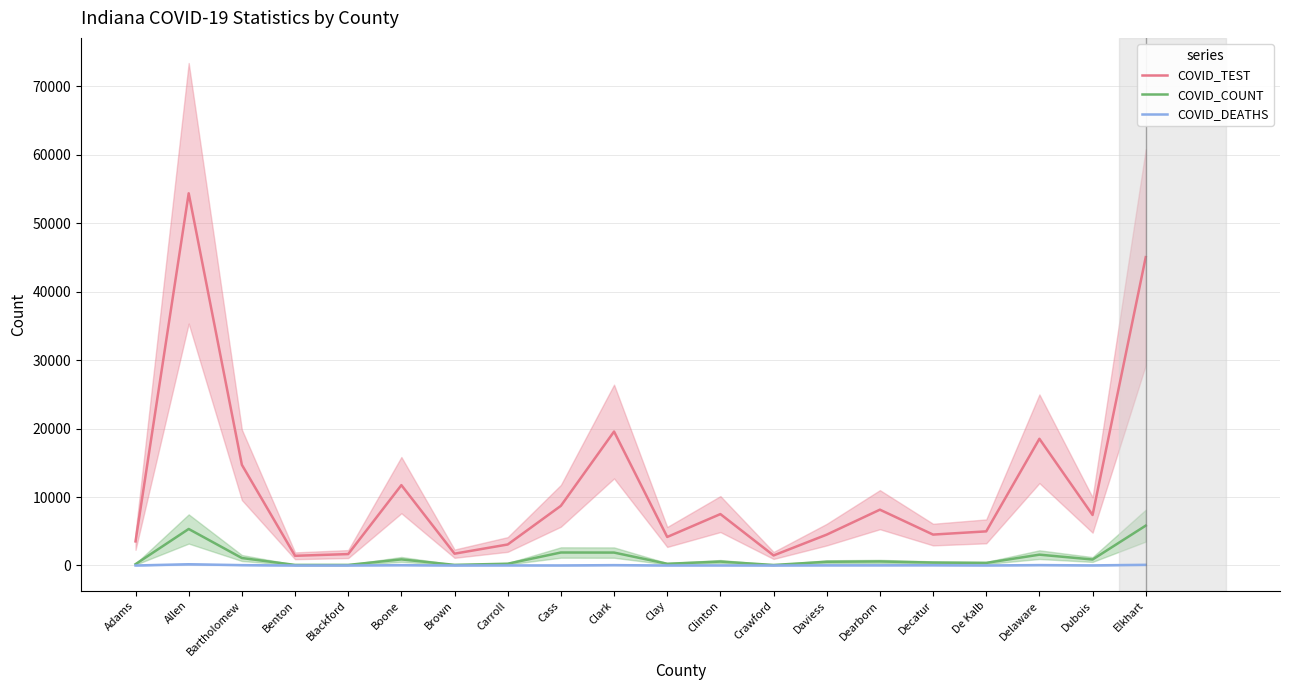

True or false: COVID_DEATHS has more than 0 points higher than both neighbors.

True